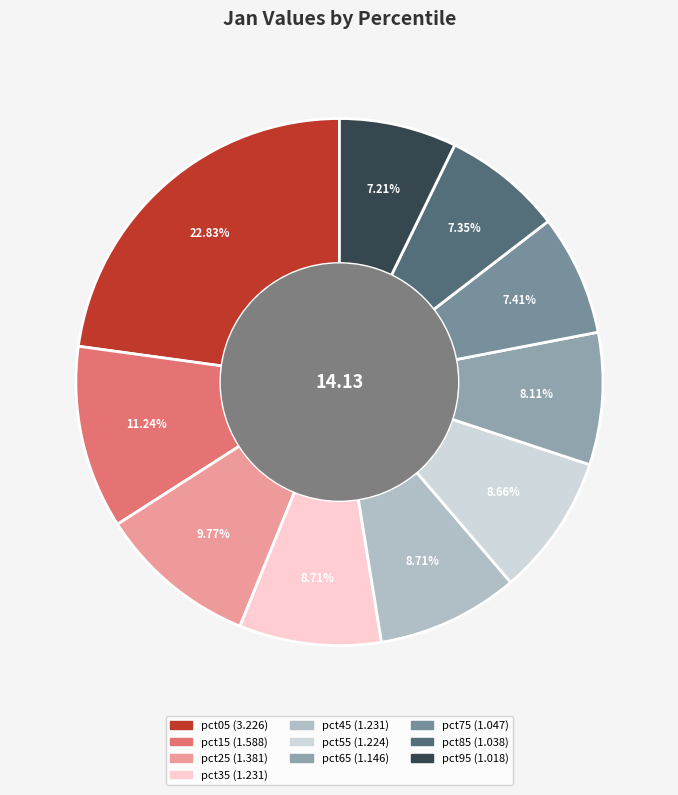

How many slices are in this pie chart?

10